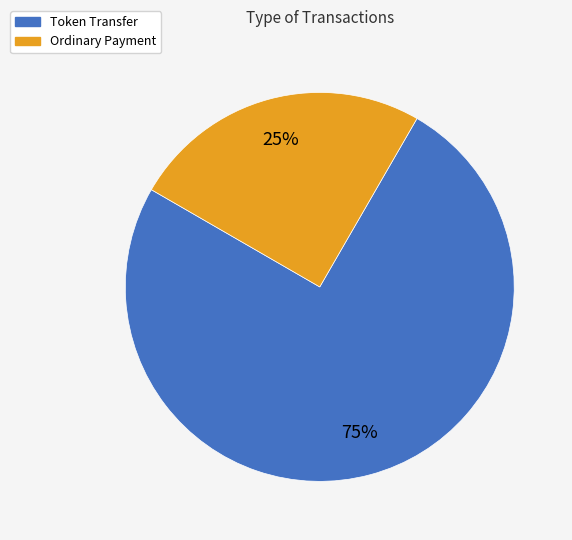

Rank the categories by value from lowest to highest.

Ordinary Payment, Token Transfer